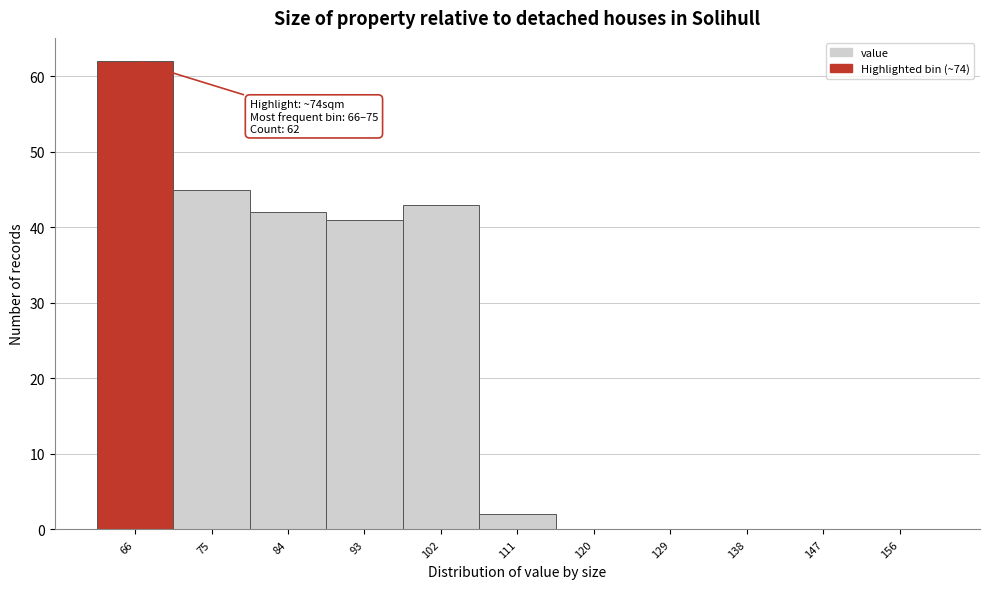

Reading left to right, transcribe all the data shown in this chart.

66=62	75=45	84=42	93=41	102=43	111=2	120=0	129=0	138=0	147=0	156=0